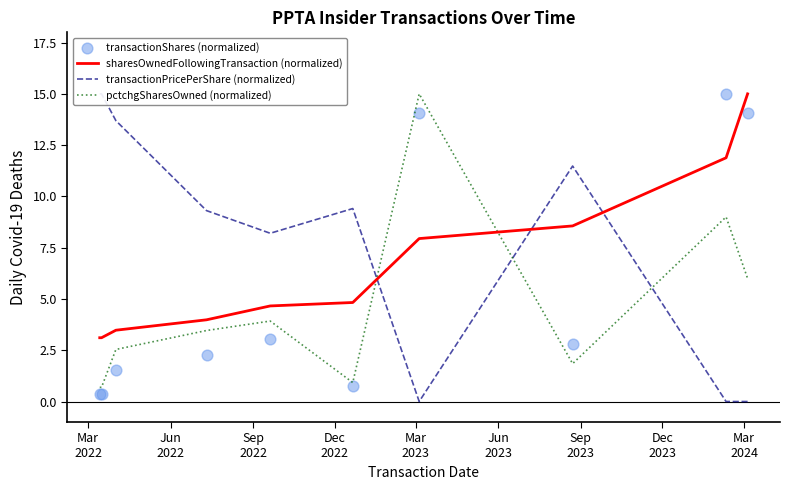

Which series contains the lowest Y value?

transactionPricePerShare (normalized)